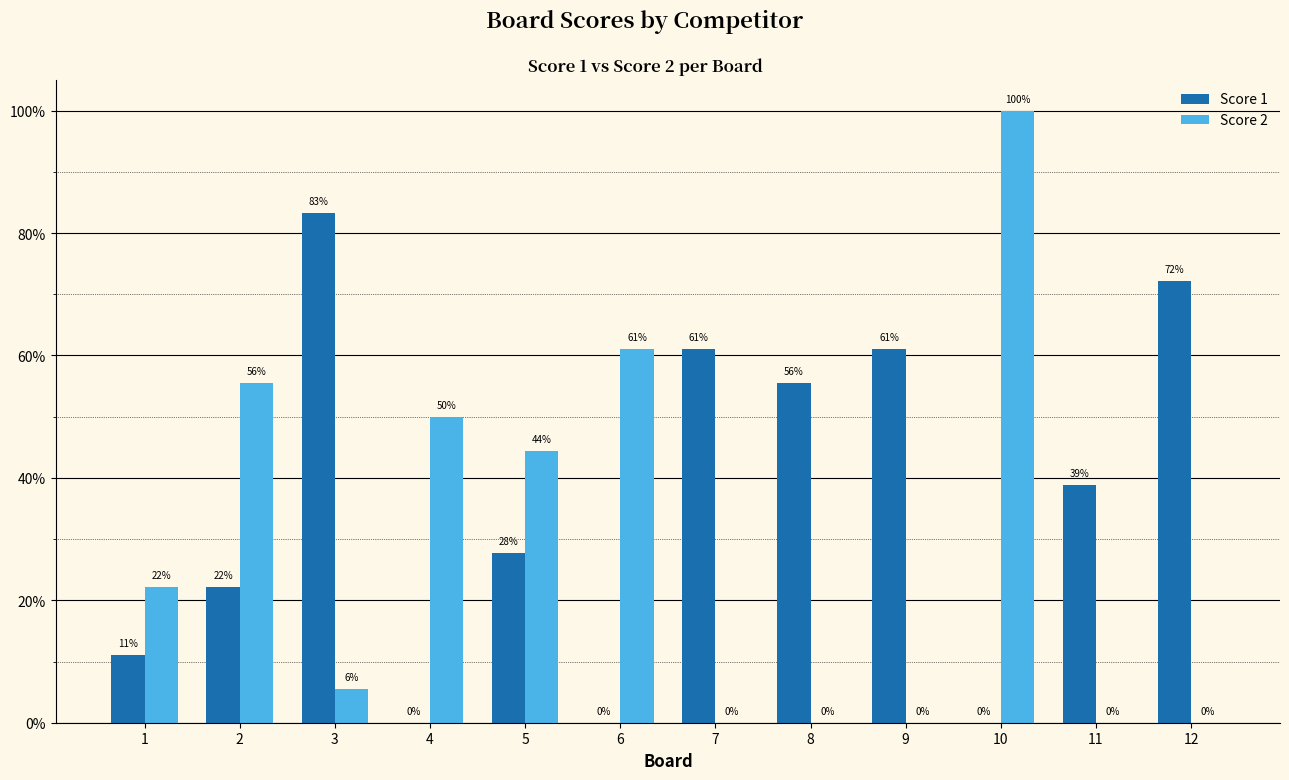

List the series in order of their peak value, highest first.

Score 2, Score 1